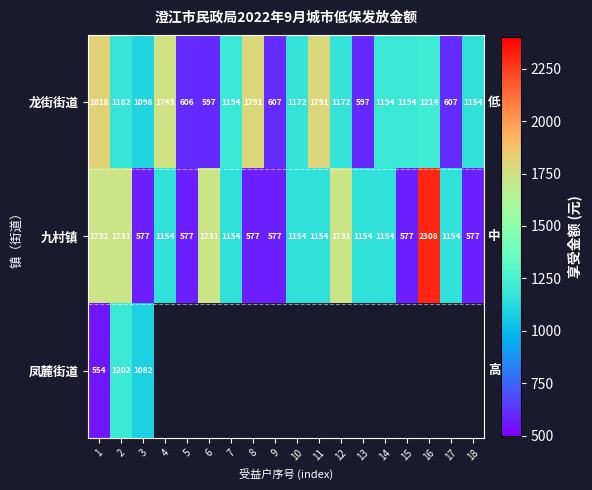

What is the minimum value for 龙街街道?

597